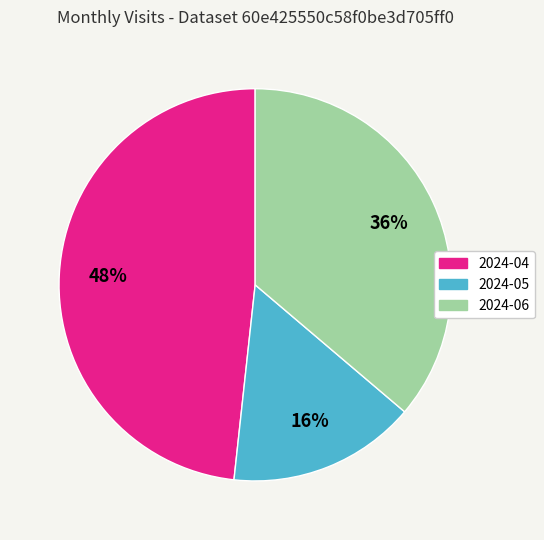

Which category has the smallest portion of the pie?

2024-05